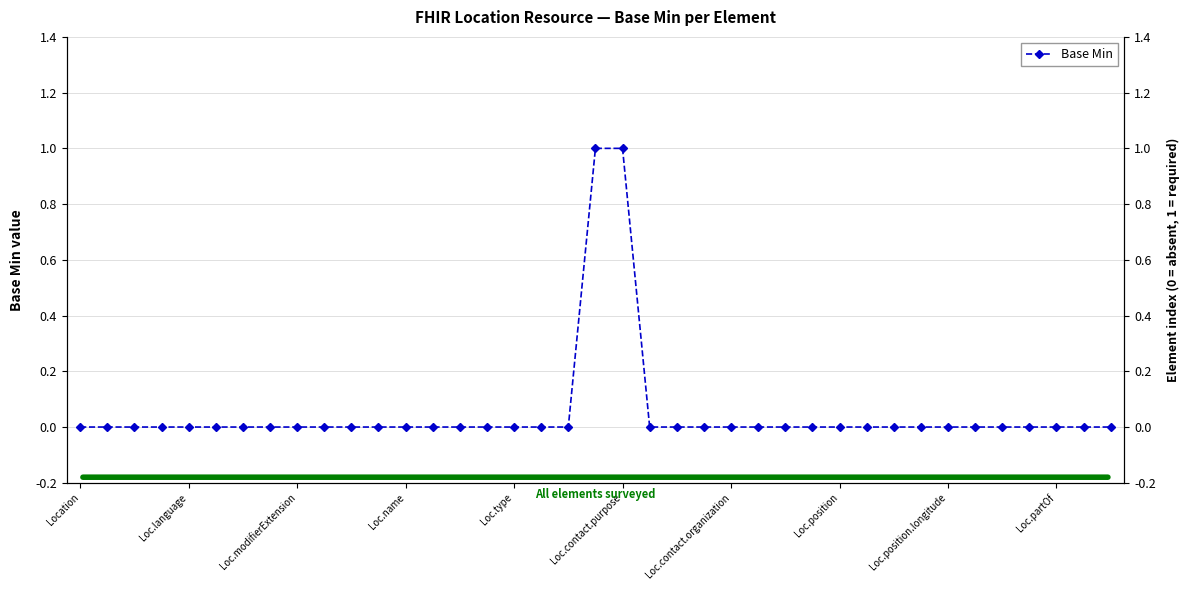

Which has a higher value, 24 or 14?

24